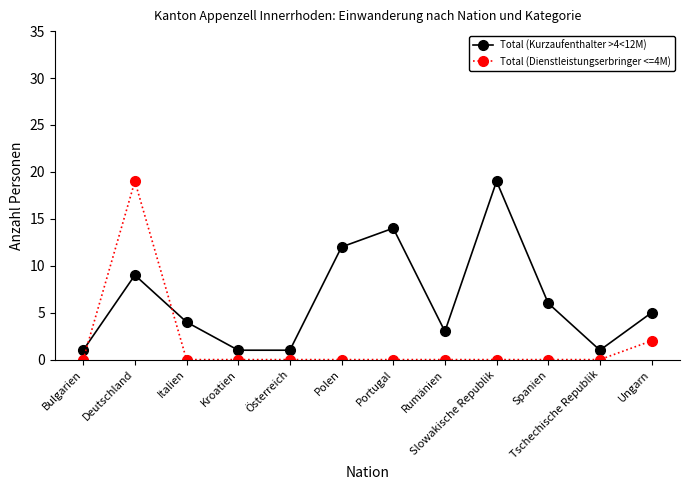

What is the total value across all series at Portugal?

14